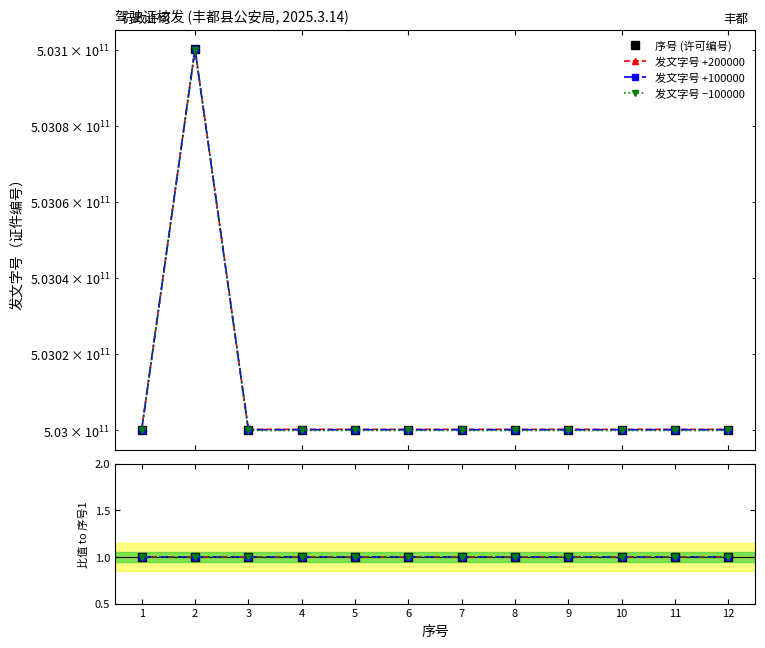

Does the chart display data point markers on the line(s)?

Yes